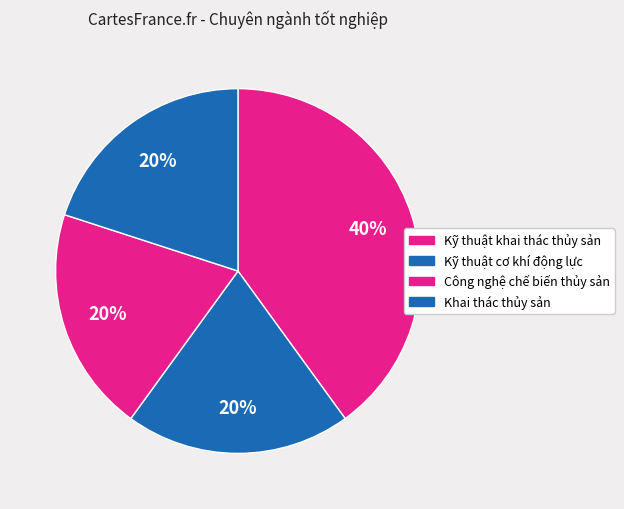

Between Kỹ thuật cơ khí động lực and Khai thác thủy sản, which is larger?

Kỹ thuật cơ khí động lực